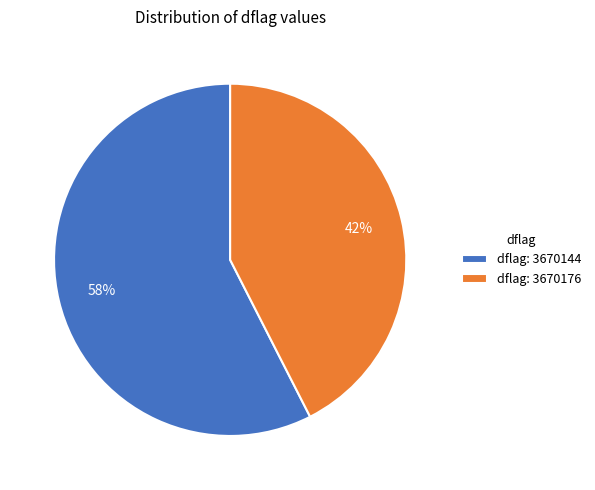

Rank the categories by value from lowest to highest.

dflag: 3670176, dflag: 3670144